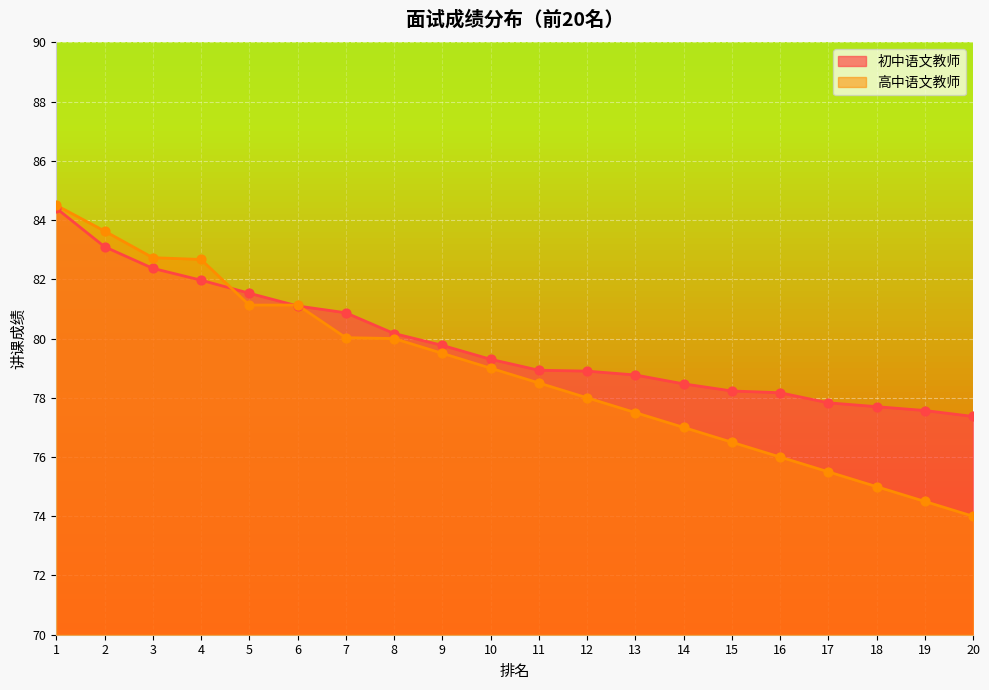

Which series has the largest total across all categories?

初中语文教师